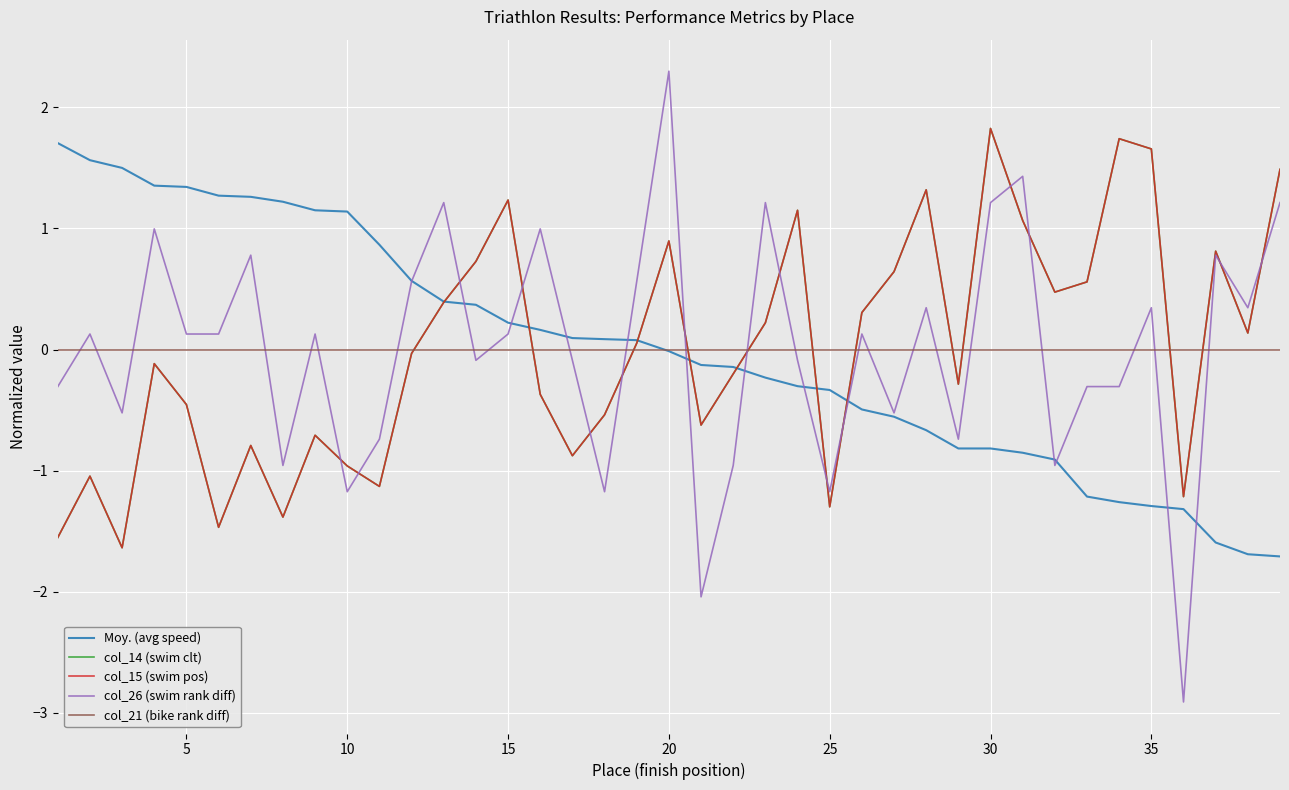

Is this an area chart (filled region under the line)?

No